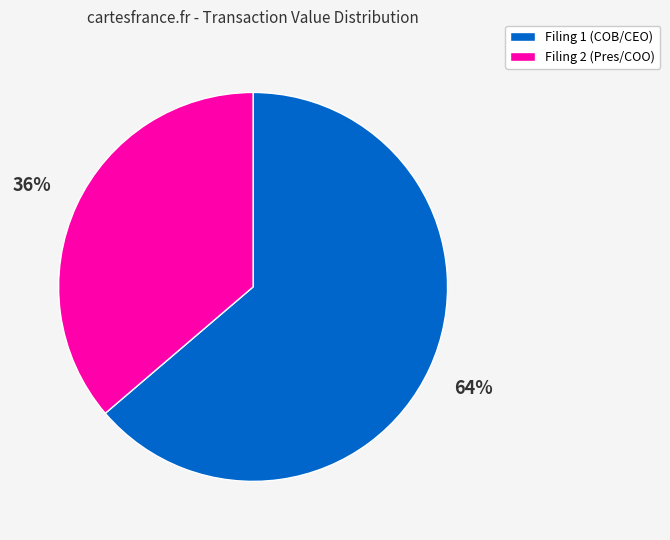

How many slices are in this pie chart?

2